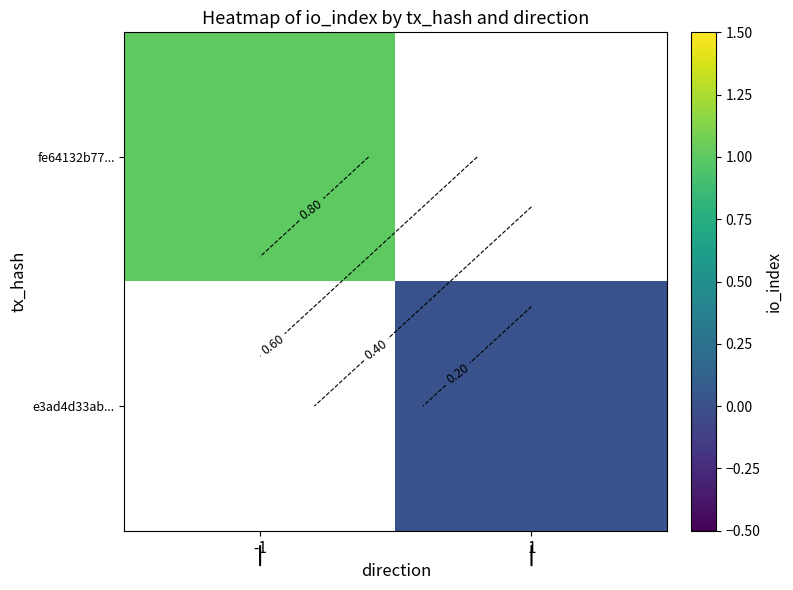

Which category has the lowest value in the e3ad4d33ab... series?

-1